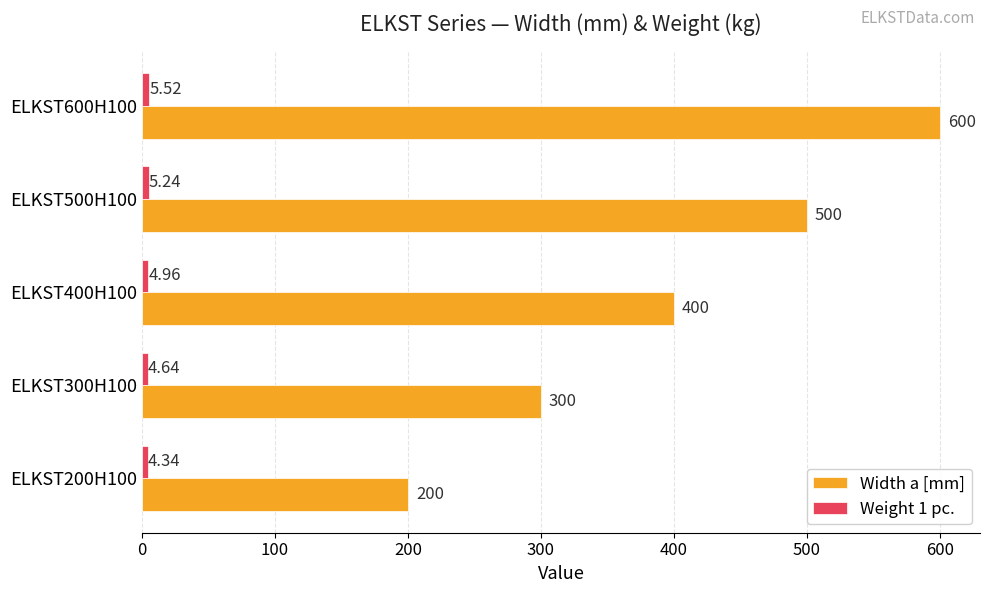

Which series has the largest total across all categories?

Width a [mm]